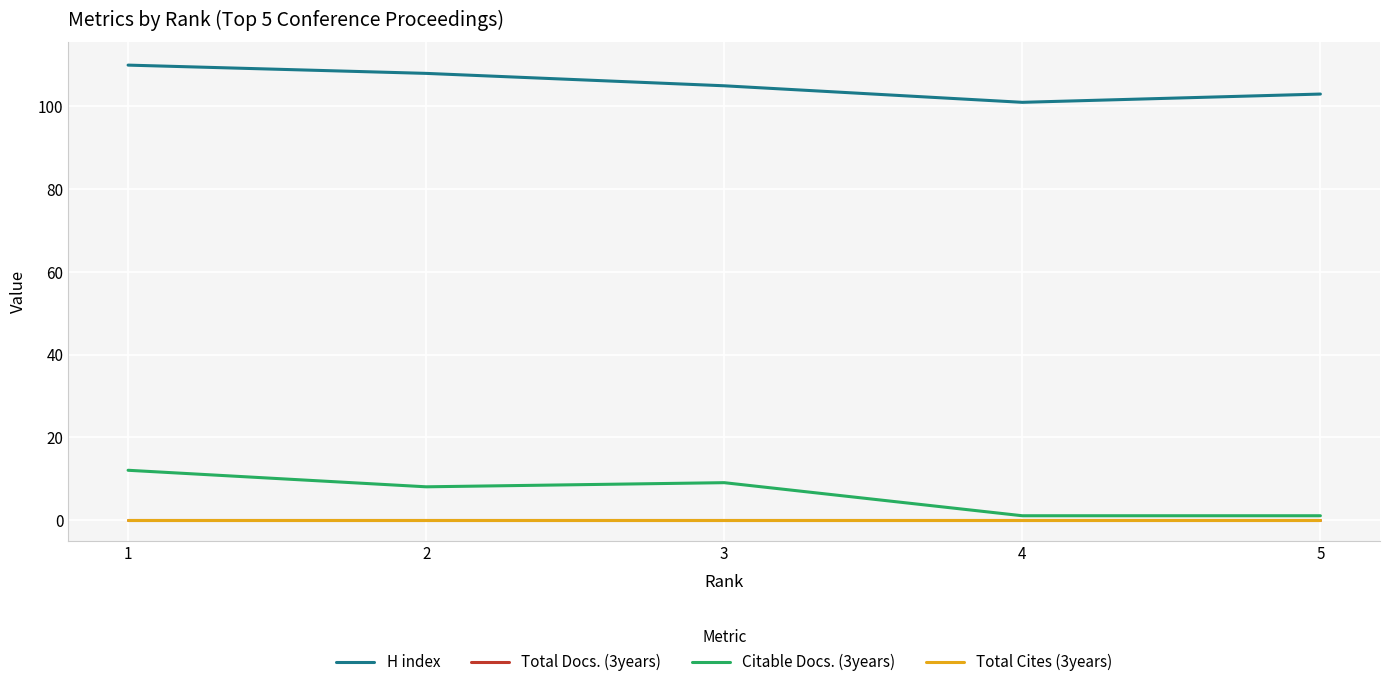

Where is Total Cites (3years) nearest to the value 0?

1